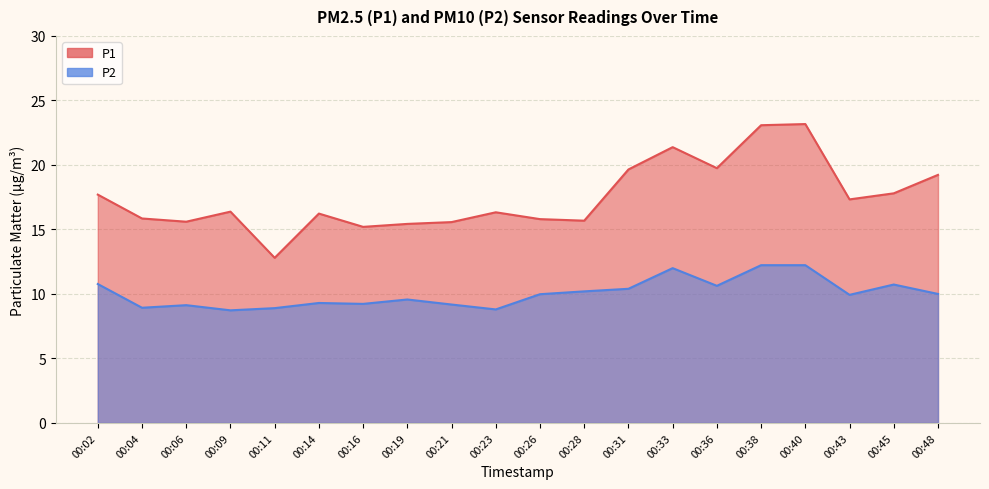

At which category does the chart reach its minimum across all series?

00:09